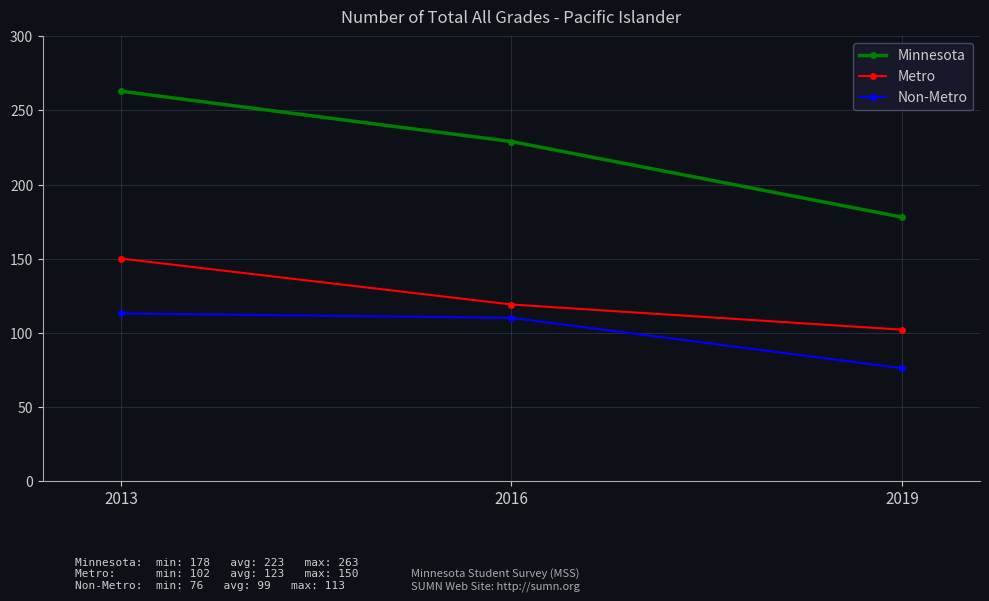

Count the Metro values in the range 102 to 150.

3